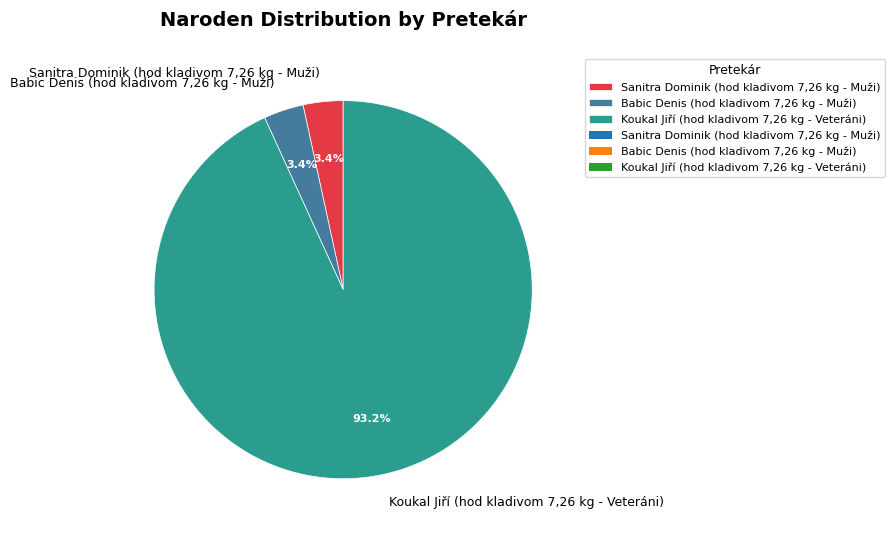

What percentage is NOT represented by Koukal Jiří (hod kladivom 7,26 kg - Veteráni)?

6.8%